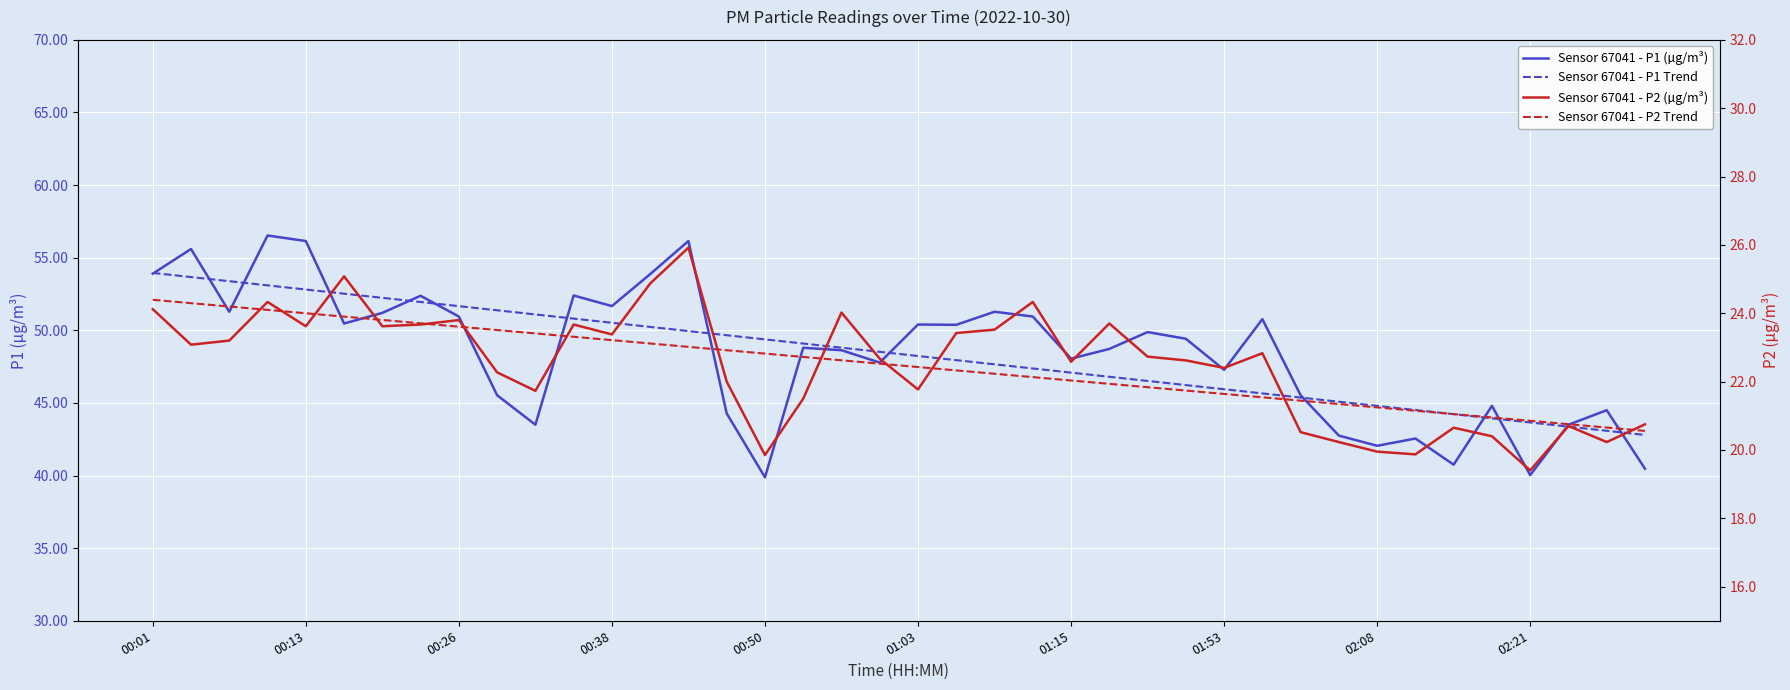

True or false: Sensor 67041 - P2 Trend has more than 2 interior local peaks.

False